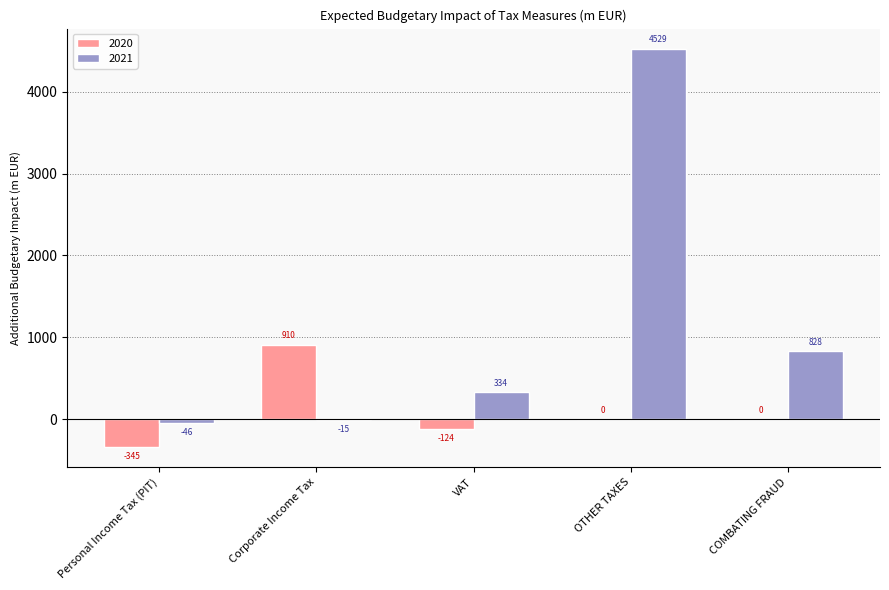

Reading right to left, what are all the values shown in this chart?

2020: 0	0	-124	910	-345
2021: 828	4529	334	-15	-46